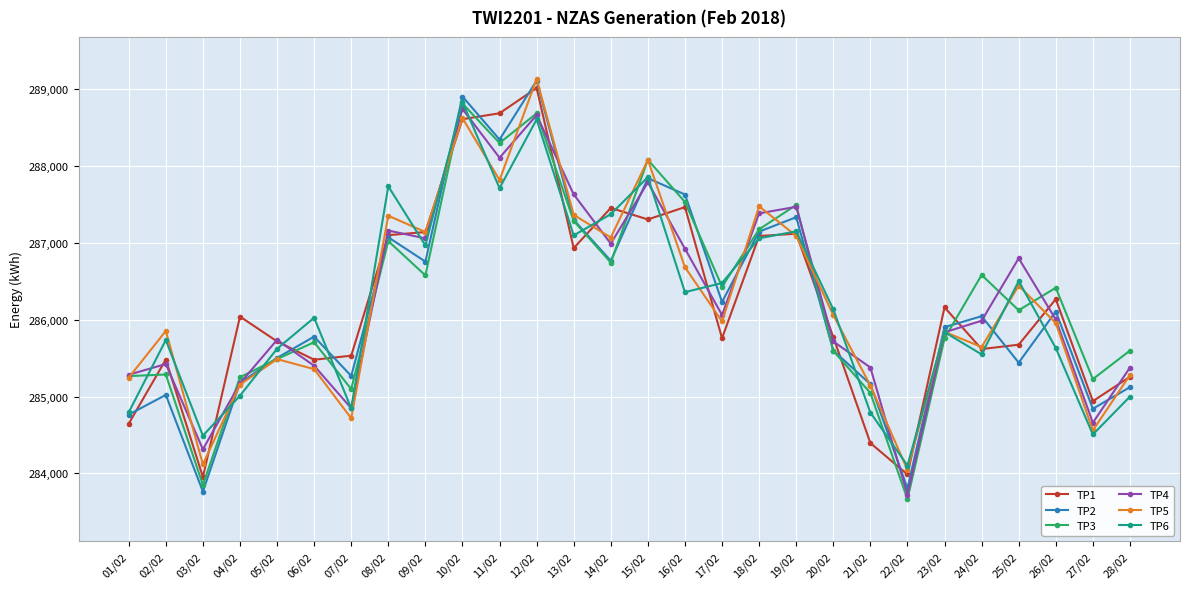

What is the difference between the maximum and minimum values in the TP1 series?

5065